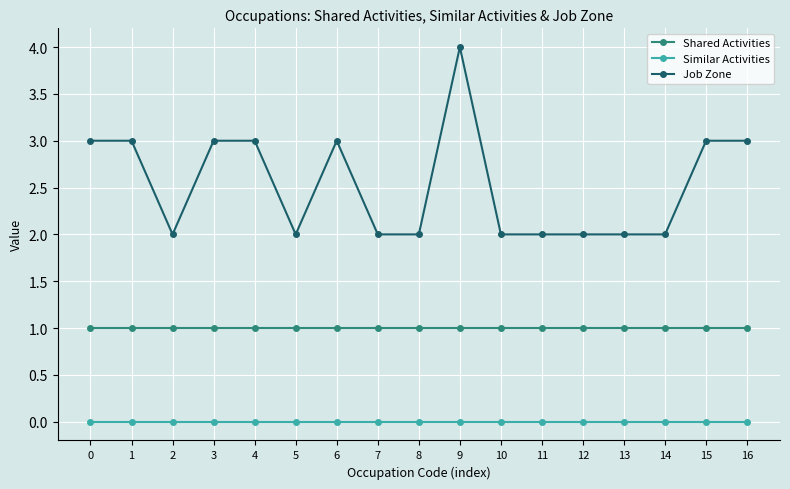

What is the value of the Job Zone point at the 14th from the left?

2